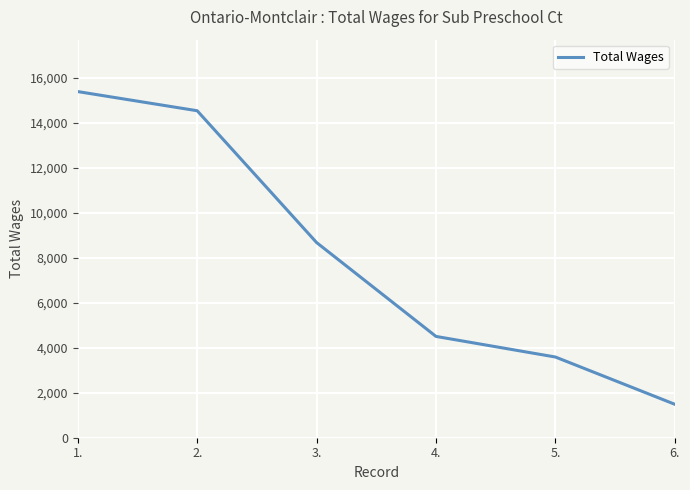

What is the difference between the maximum and minimum values?

13894